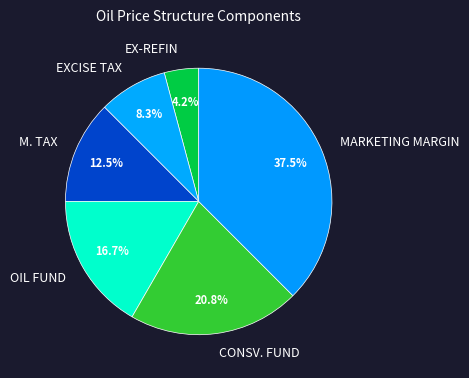

Combined, do EXCISE TAX and M. TAX account for over 50%?

No